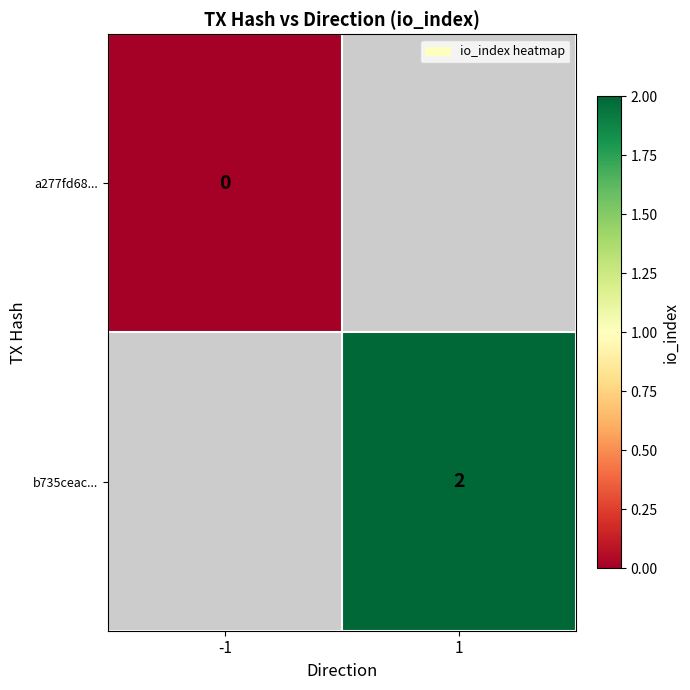

Between -1 and 1, which is larger?

1